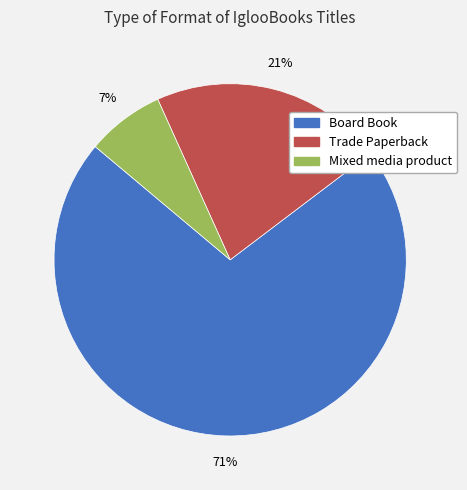

True or false: Trade Paperback accounts for 21% of the total.

True